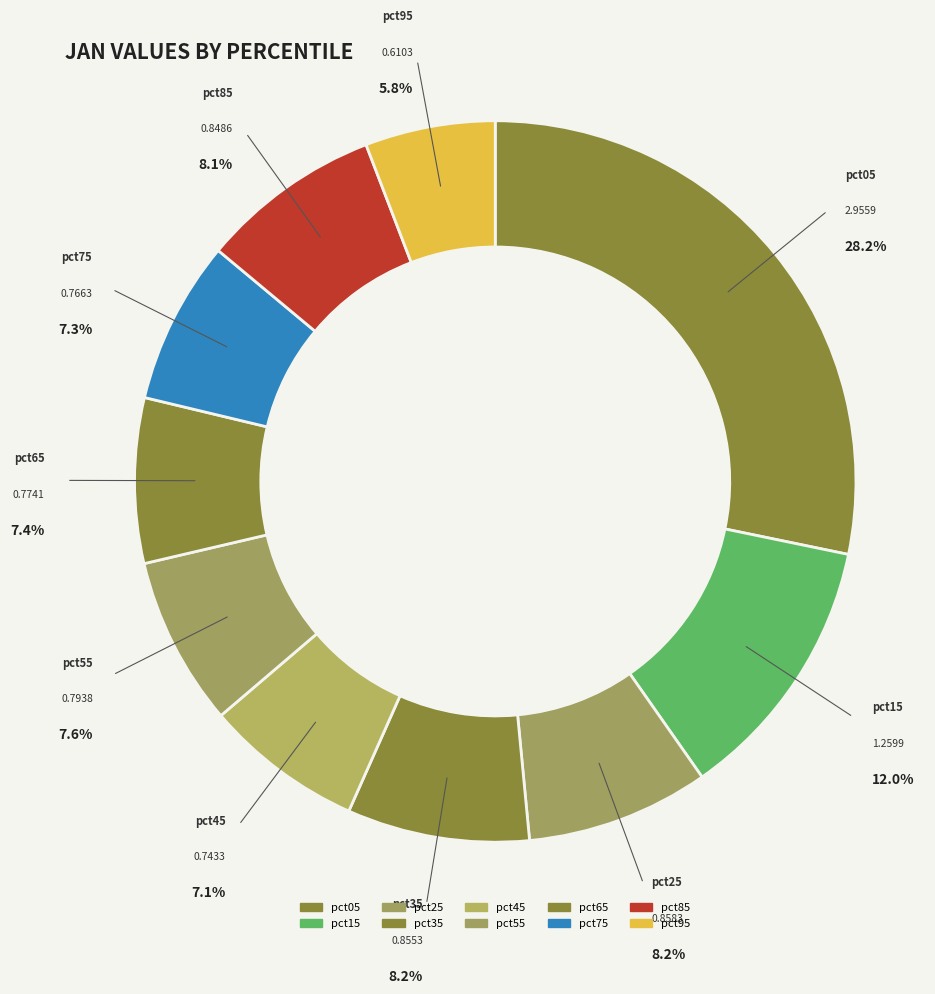

What is the change in value from pct65 to pct95?

-0.2